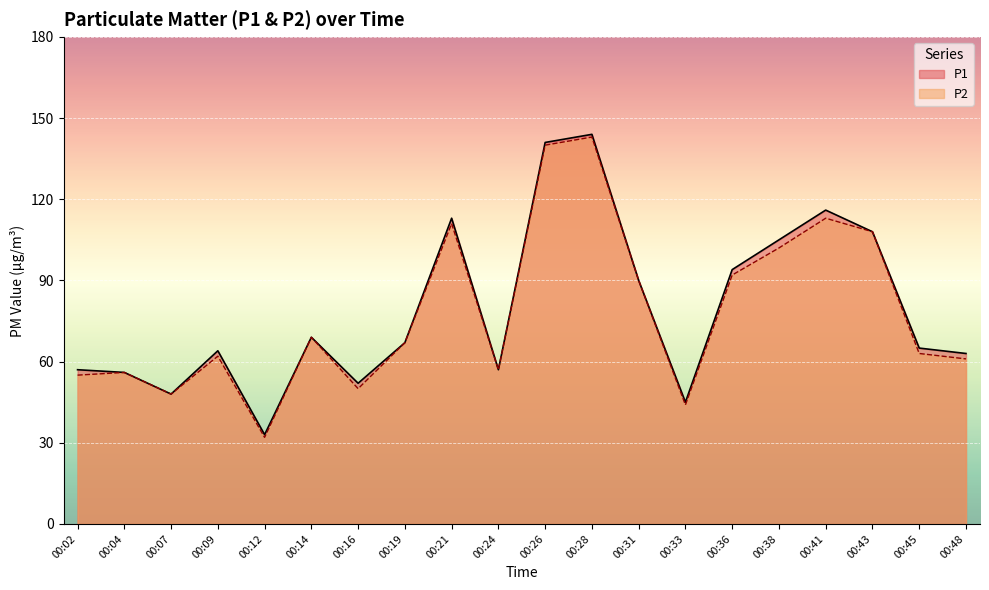

At which category is the sum across all series the highest?

00:28